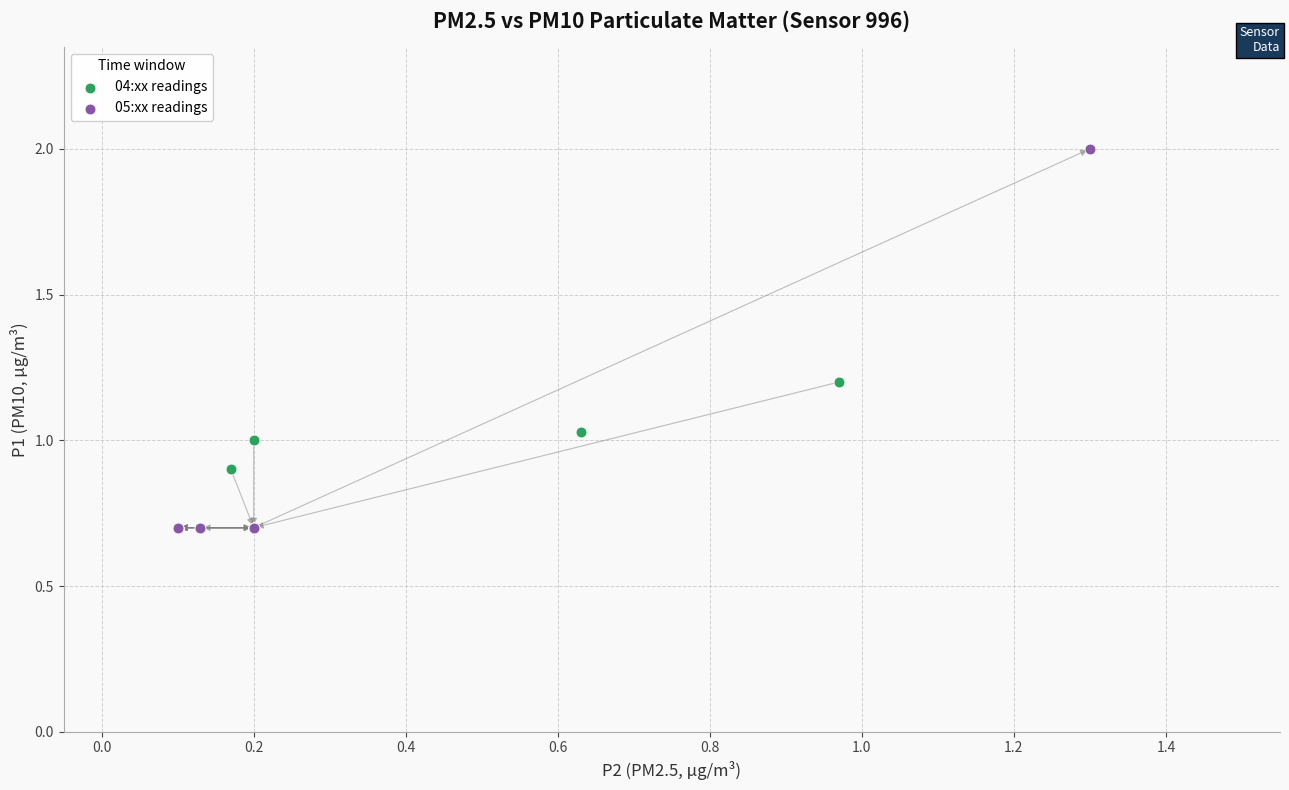

Which series contains the highest Y value?

05:xx readings